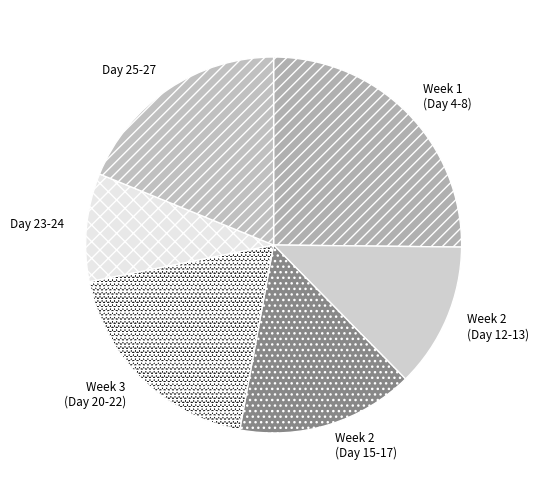

How many slices are in this pie chart?

6